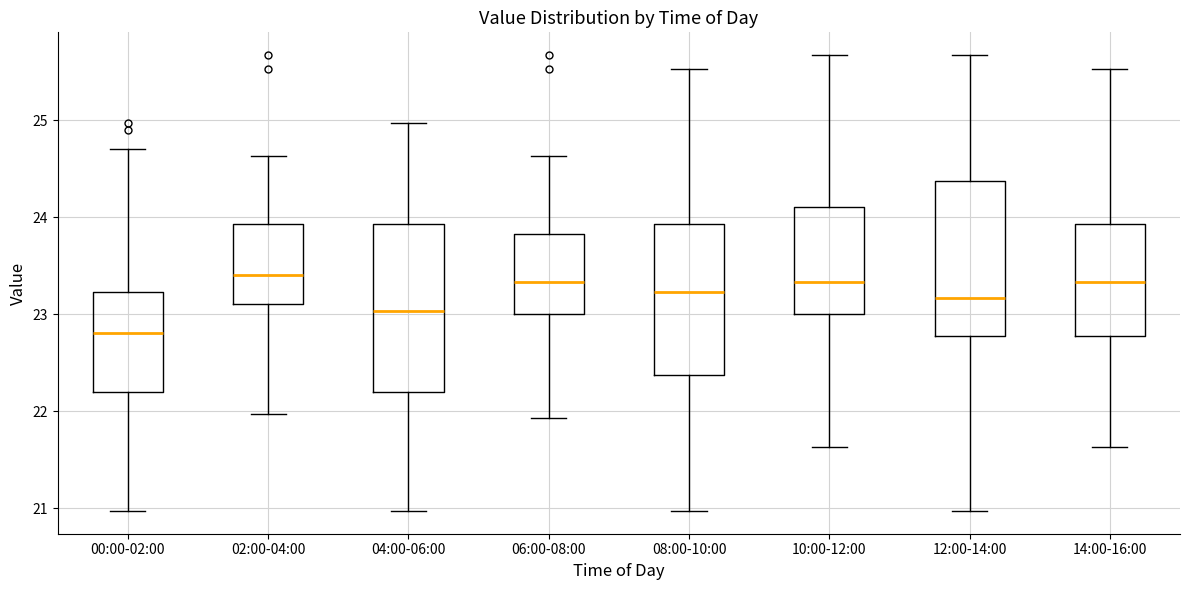

Which box is the tallest, from its lower edge to its upper edge?

04:00-06:00